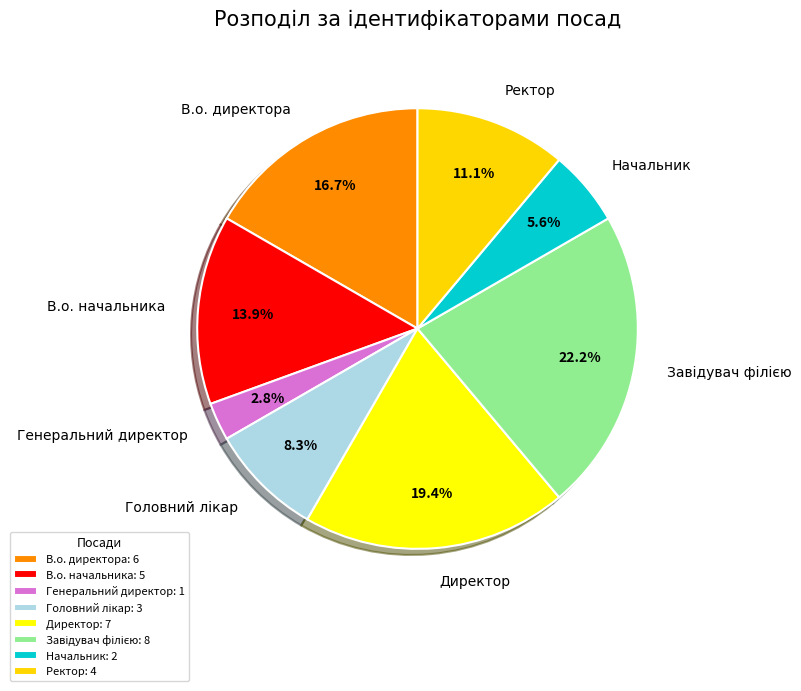

Combined, do В.о. директора and Генеральний директор account for over 50%?

No